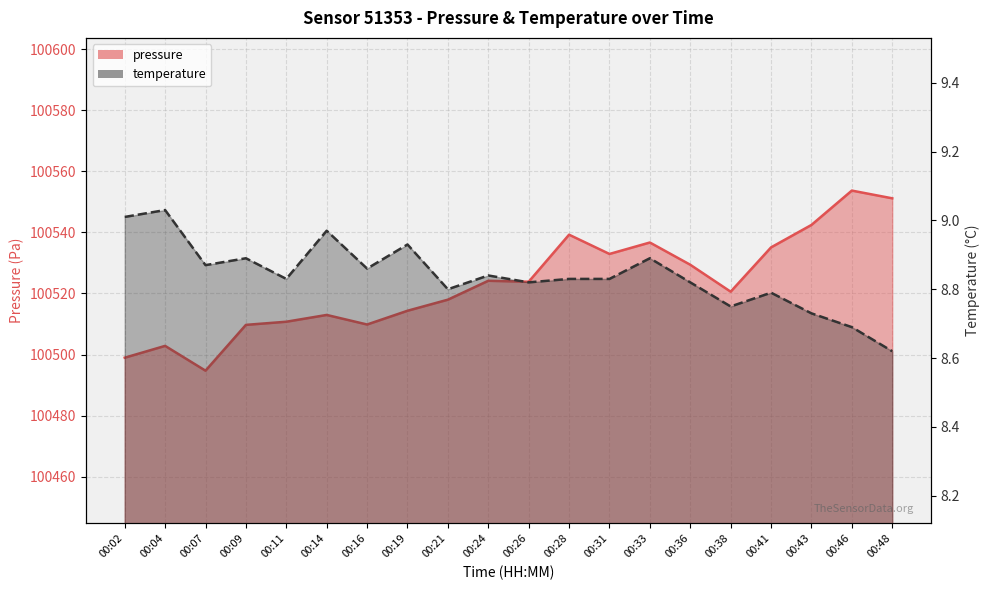

At which category is the sum across all series the highest?

00:46